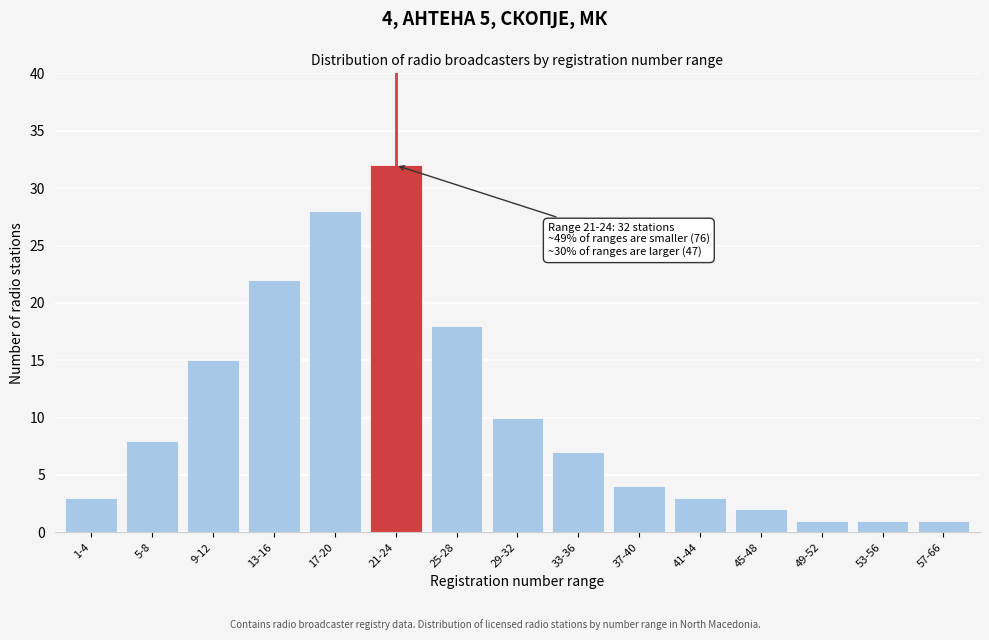

Reading right to left, extract all data points from this chart.

1	1	1	2	3	4	7	10	18	32	28	22	15	8	3